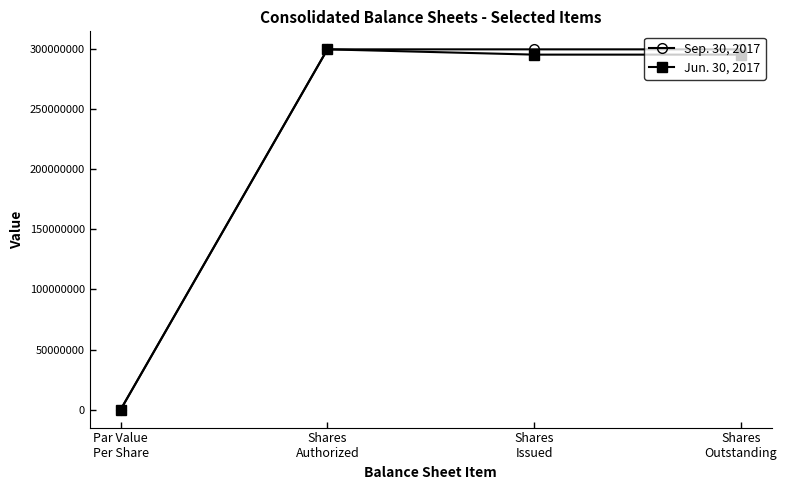

What is the value of the Jun. 30, 2017 point at the 4th from the left?

295601634.0